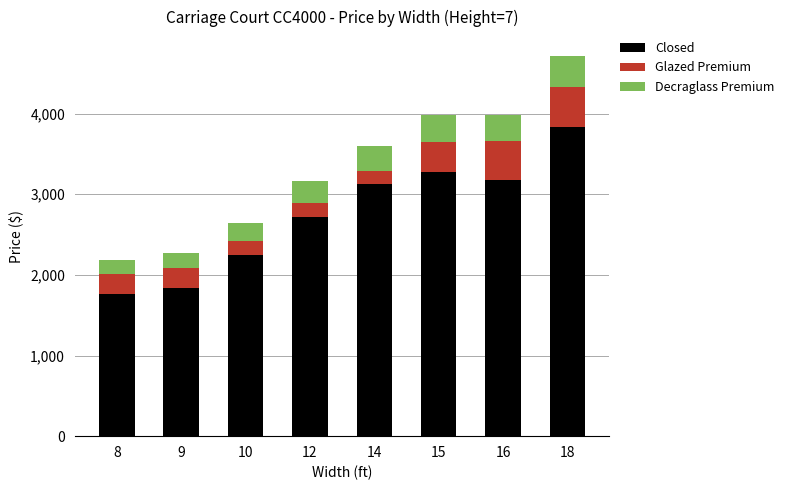

How many data points in Closed are above 3124?

4